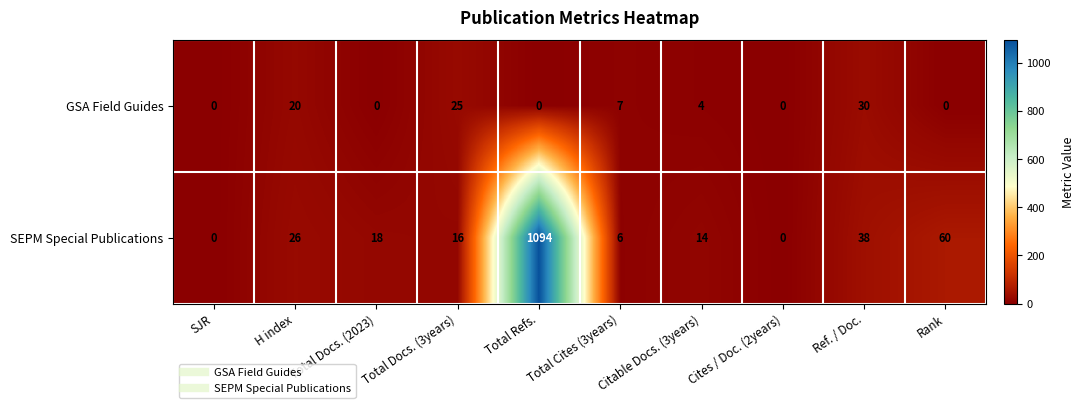

What is the total value across all series at Total Docs. (3years)?

41